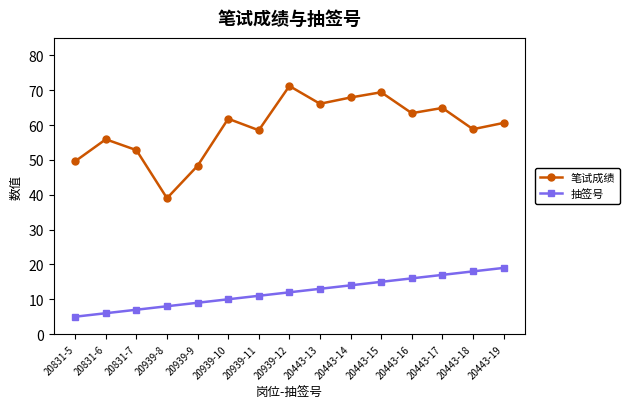

Count the number of categories in the chart.

15